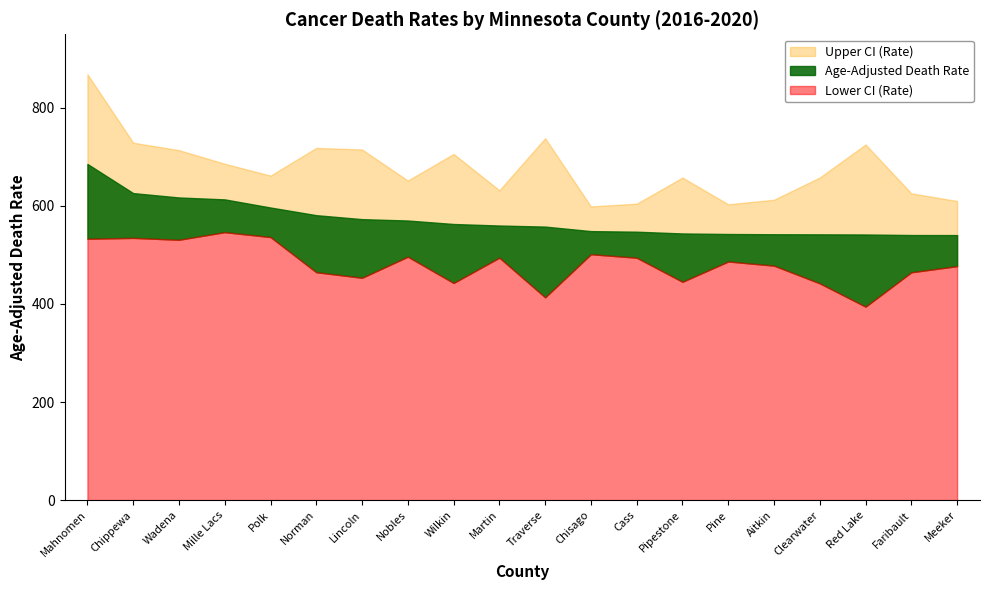

List the series in order of their overall mean, lowest first.

Lower CI (Rate), Age-Adjusted Death Rate, Upper CI (Rate)